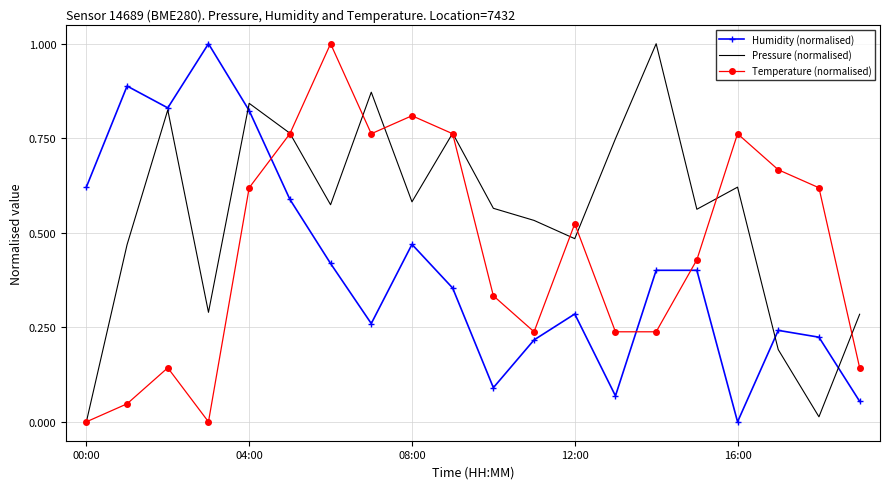

What is the maximum value for Pressure (normalised)?

1.0